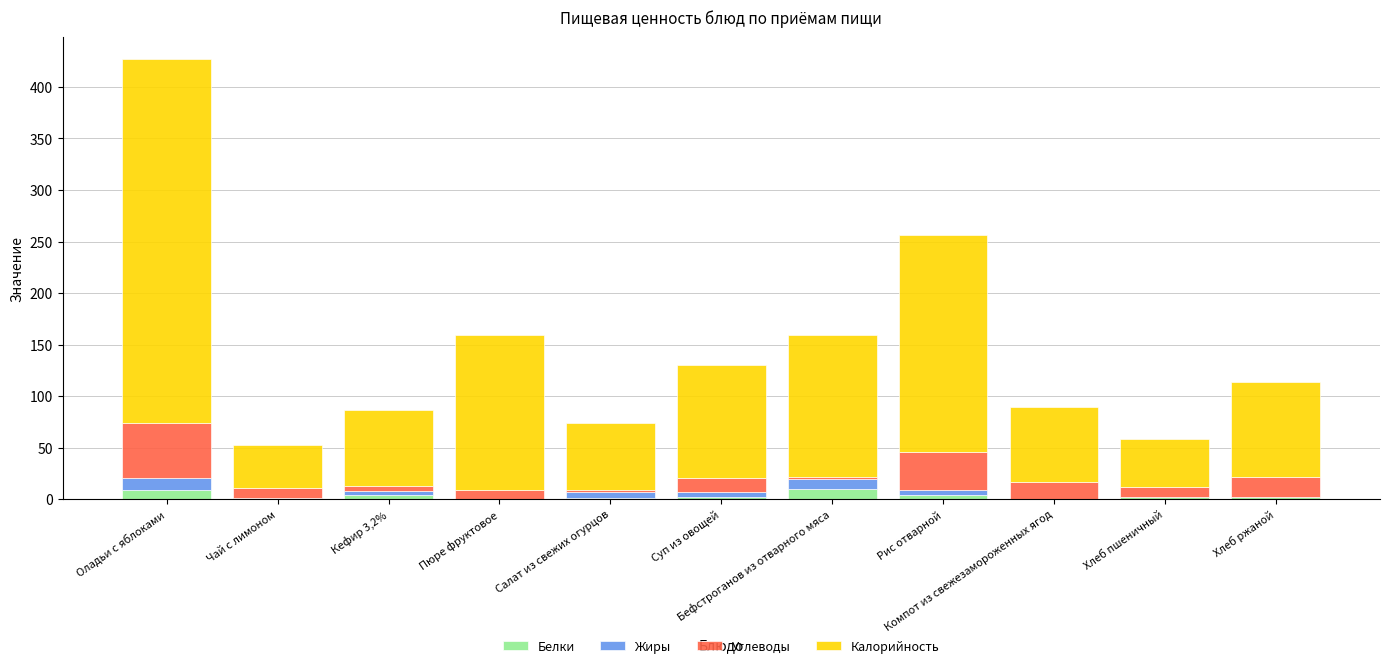

What is the maximum value for Белки?

10